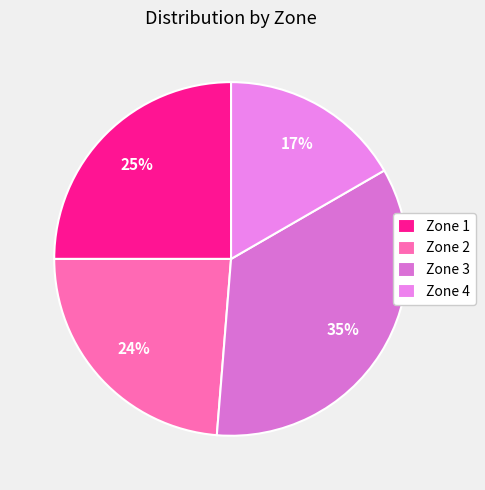

Does any single category account for the majority?

No